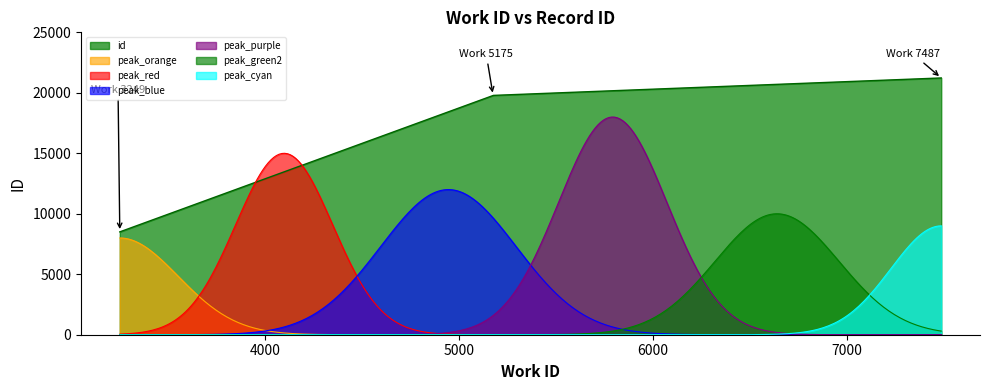

Which has a higher value, 5175 or 3249?

5175